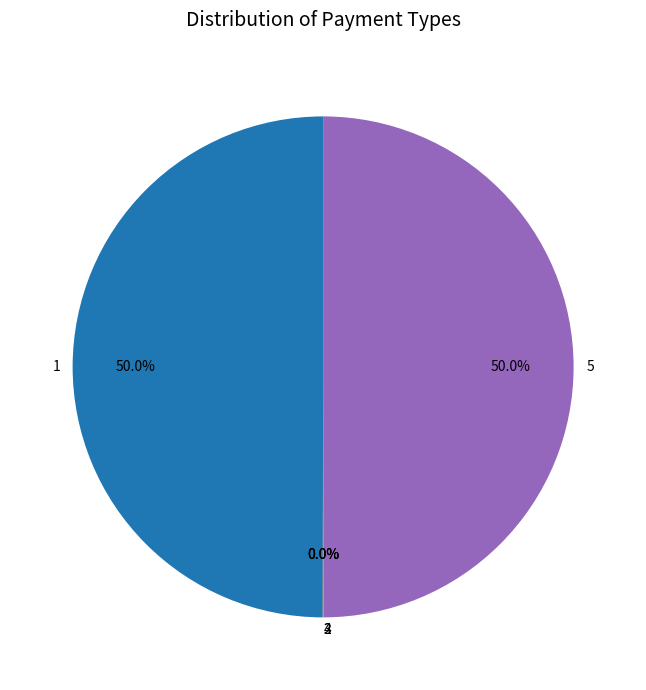

Approximately how many times larger is the value at 5 compared to 1?

1.0